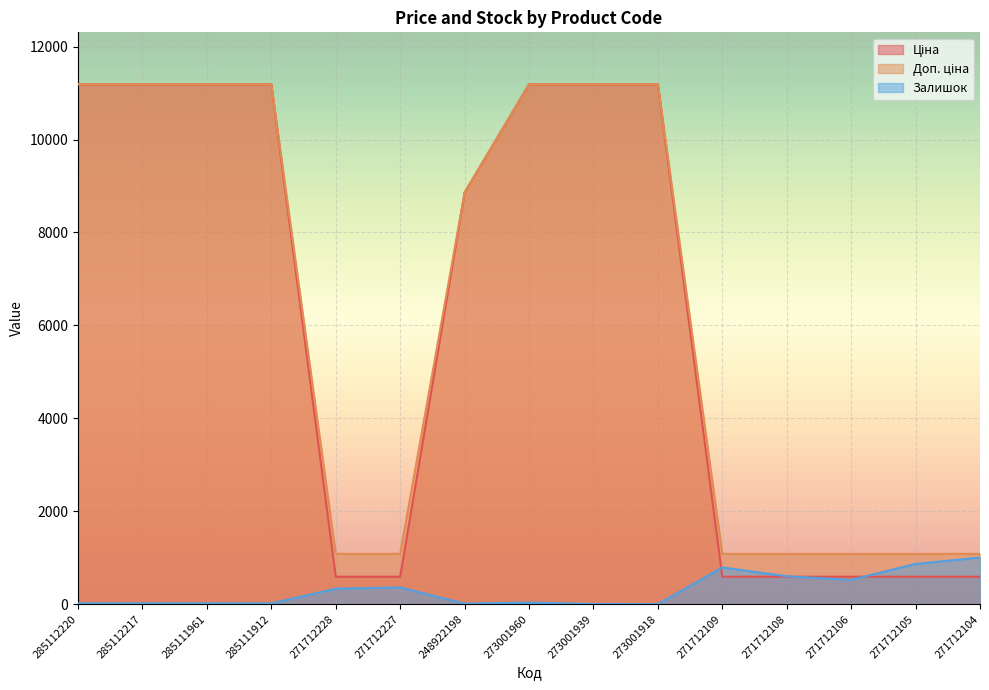

True or false: Ціна and Доп. ціна intersect in this chart.

False